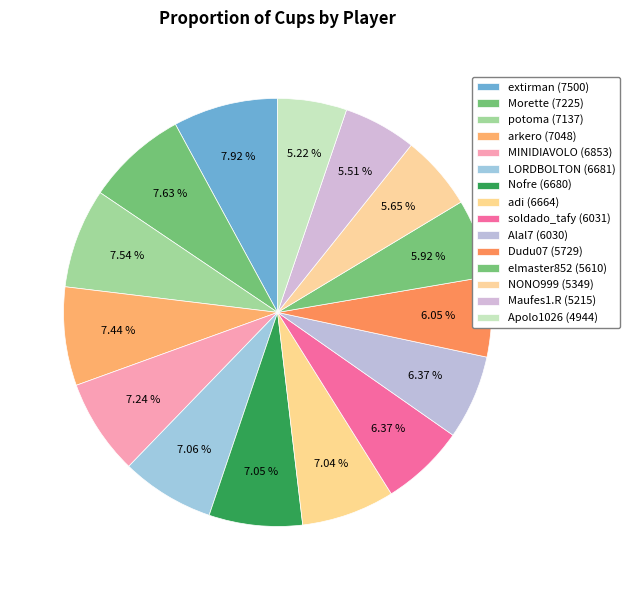

Which slice is the largest?

extirman